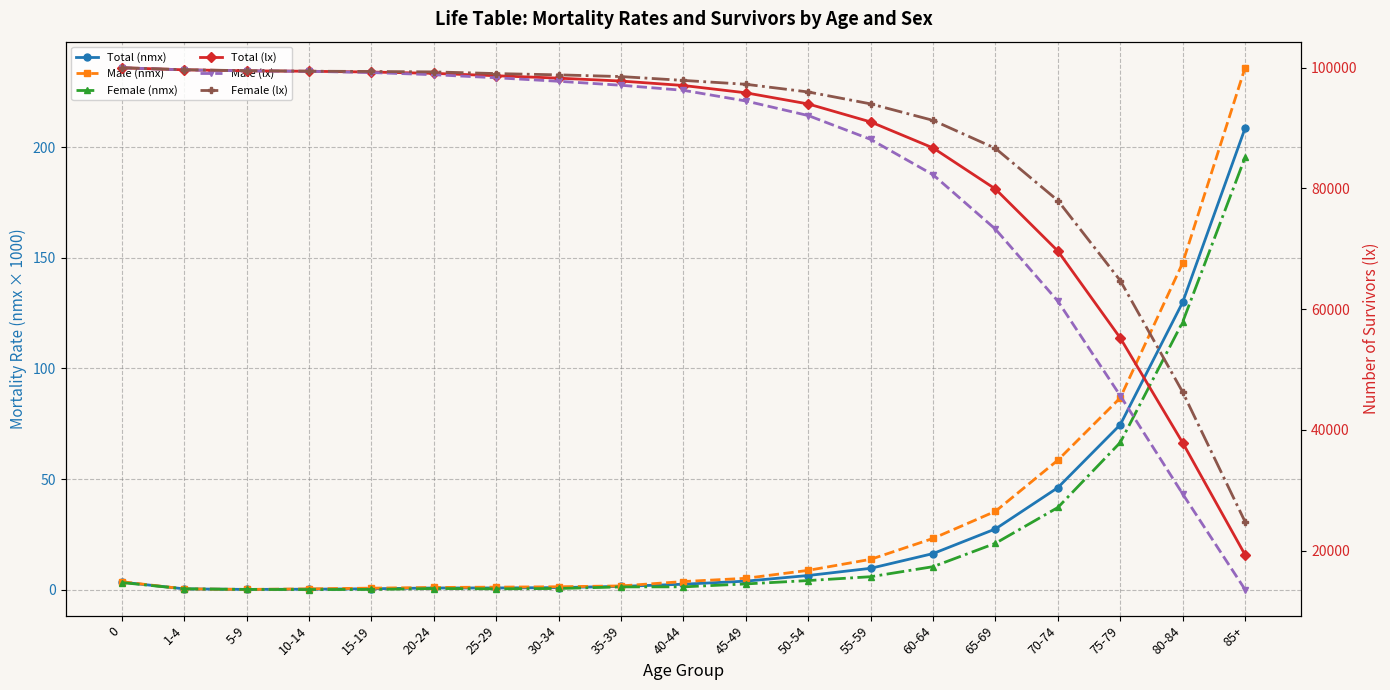

Which series has the largest total across all categories?

Female (lx)